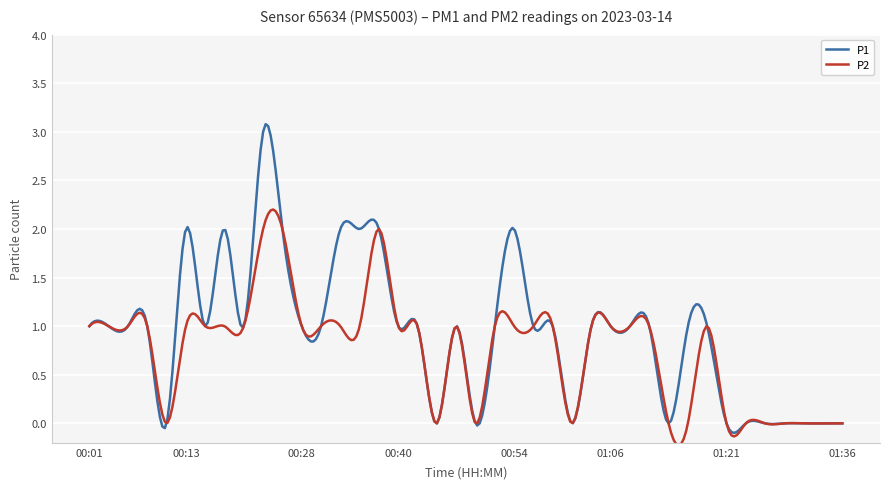

Count the number of data series in this chart.

2